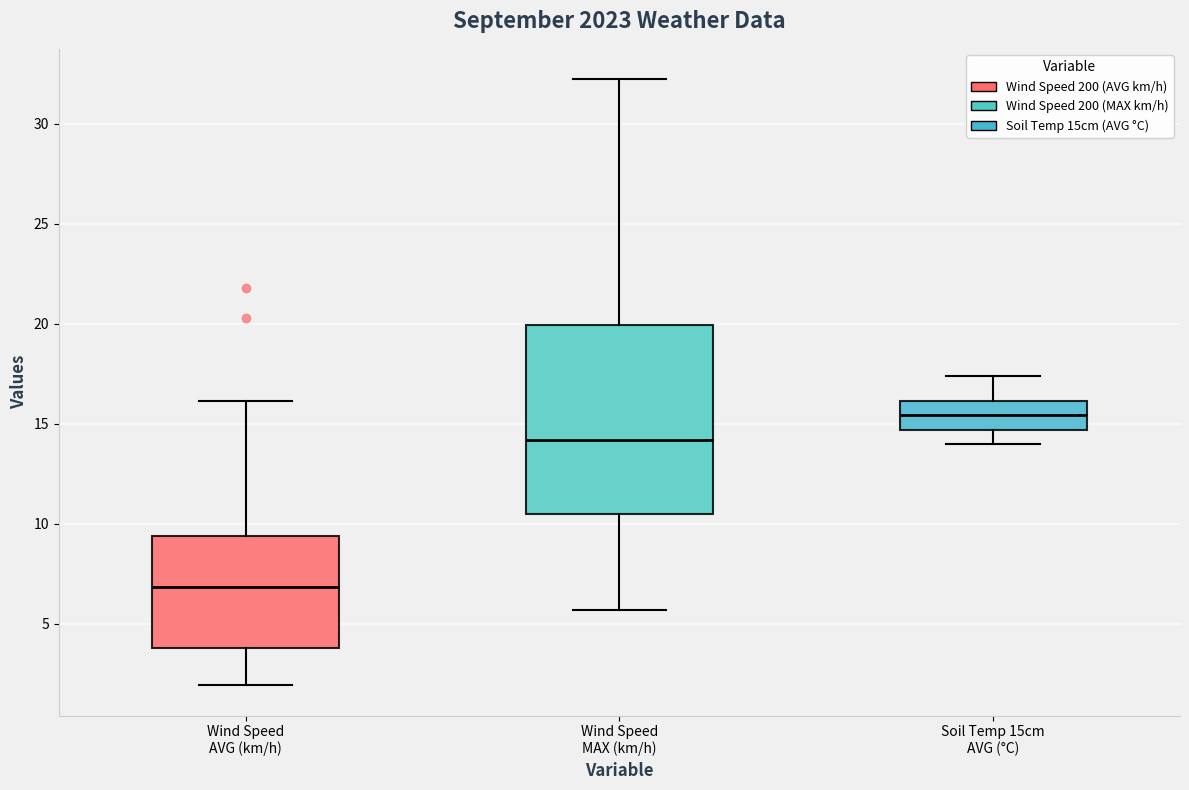

Which box has the lowest median line?

Wind Speed AVG (km/h)